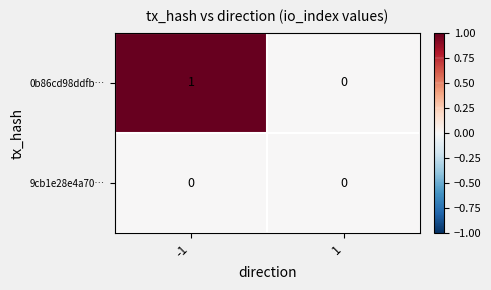

Rank the series by their average value, from highest to lowest.

0b86cd98ddfb…, 9cb1e28e4a70…